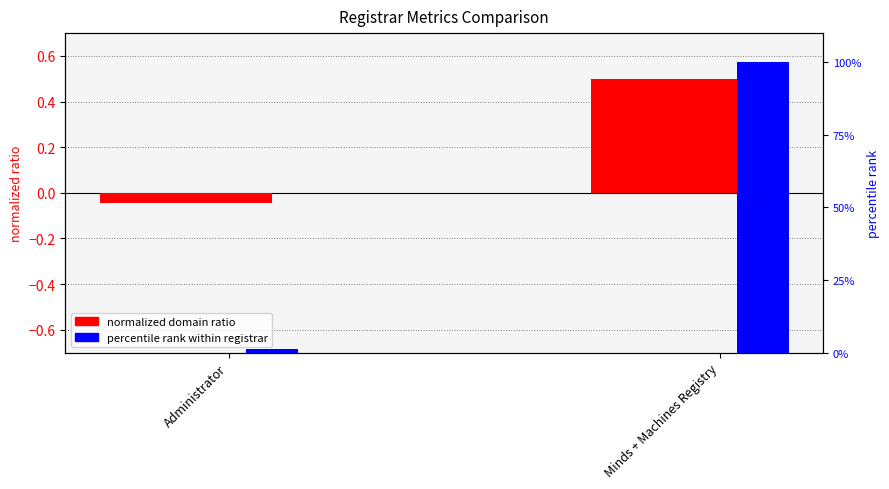

Does the chart contain stacked bars?

No